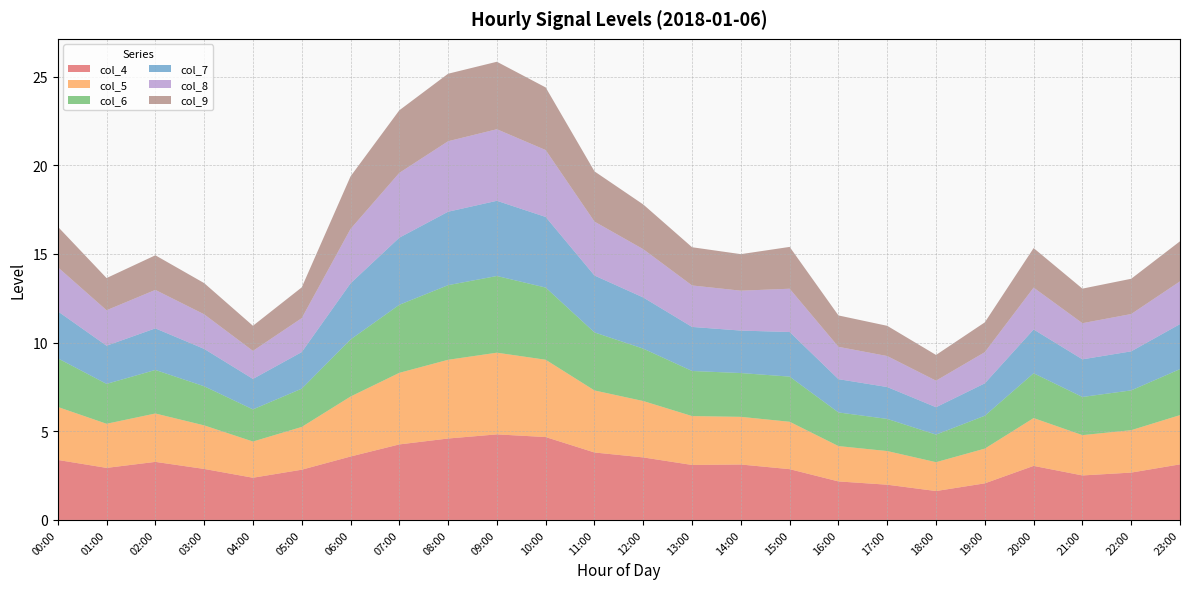

Reading left to right, what are all the values shown in this chart?

col_4: 00:00=3.4	01:00=2.9	02:00=3.3	03:00=2.9	04:00=2.4	05:00=2.8	06:00=3.6	07:00=4.3	08:00=4.6	09:00=4.8	10:00=4.7	11:00=3.8	12:00=3.5	13:00=3.1	14:00=3.1	15:00=2.9	16:00=2.2	17:00=2.0	18:00=1.6	19:00=2.1	20:00=3.0	21:00=2.5	22:00=2.7	23:00=3.1
col_5: 00:00=3.0	01:00=2.5	02:00=2.7	03:00=2.5	04:00=2.0	05:00=2.4	06:00=3.4	07:00=4.0	08:00=4.4	09:00=4.6	10:00=4.4	11:00=3.5	12:00=3.2	13:00=2.8	14:00=2.7	15:00=2.7	16:00=2.0	17:00=1.9	18:00=1.6	19:00=2.0	20:00=2.7	21:00=2.3	22:00=2.4	23:00=2.8
col_6: 00:00=2.7	01:00=2.2	02:00=2.5	03:00=2.2	04:00=1.8	05:00=2.2	06:00=3.2	07:00=3.8	08:00=4.2	09:00=4.3	10:00=4.1	11:00=3.3	12:00=3.0	13:00=2.5	14:00=2.5	15:00=2.5	16:00=1.9	17:00=1.8	18:00=1.6	19:00=1.9	20:00=2.5	21:00=2.2	22:00=2.2	23:00=2.6
col_7: 00:00=2.7	01:00=2.2	02:00=2.3	03:00=2.1	04:00=1.7	05:00=2.1	06:00=3.2	07:00=3.8	08:00=4.1	09:00=4.2	10:00=4.0	11:00=3.2	12:00=2.9	13:00=2.5	14:00=2.4	15:00=2.5	16:00=1.9	17:00=1.8	18:00=1.5	19:00=1.8	20:00=2.5	21:00=2.1	22:00=2.2	23:00=2.5
col_8: 00:00=2.5	01:00=2.0	02:00=2.2	03:00=2.0	04:00=1.6	05:00=1.9	06:00=3.1	07:00=3.7	08:00=4.0	09:00=4.0	10:00=3.8	11:00=3.0	12:00=2.7	13:00=2.3	14:00=2.2	15:00=2.4	16:00=1.8	17:00=1.7	18:00=1.5	19:00=1.8	20:00=2.4	21:00=2.0	22:00=2.1	23:00=2.4
col_9: 00:00=2.3	01:00=1.8	02:00=2.0	03:00=1.8	04:00=1.4	05:00=1.7	06:00=3.0	07:00=3.5	08:00=3.8	09:00=3.8	10:00=3.5	11:00=2.8	12:00=2.5	13:00=2.2	14:00=2.1	15:00=2.4	16:00=1.8	17:00=1.7	18:00=1.5	19:00=1.7	20:00=2.2	21:00=1.9	22:00=2.0	23:00=2.3